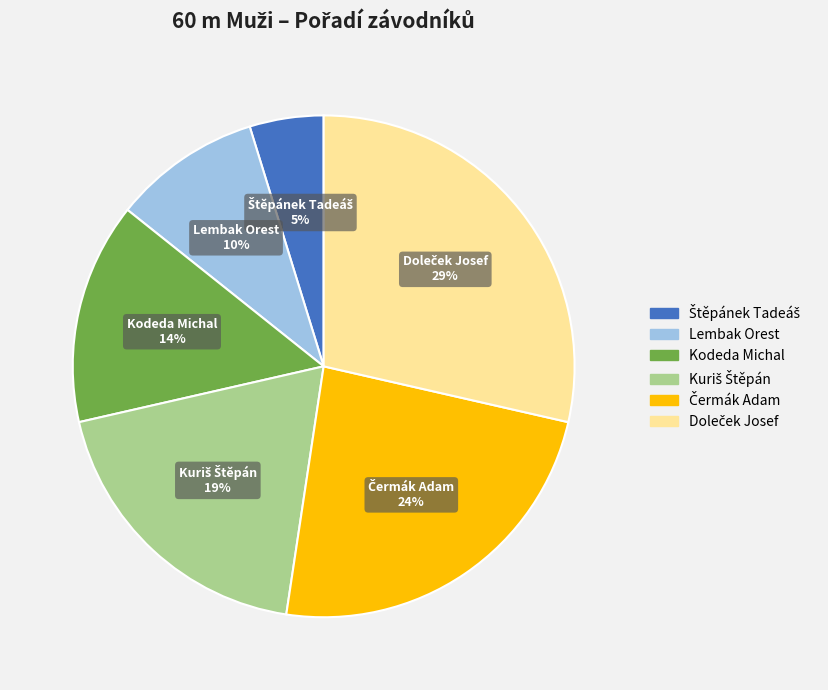

To the nearest percent, what portion does Kodeda Michal represent?

14%